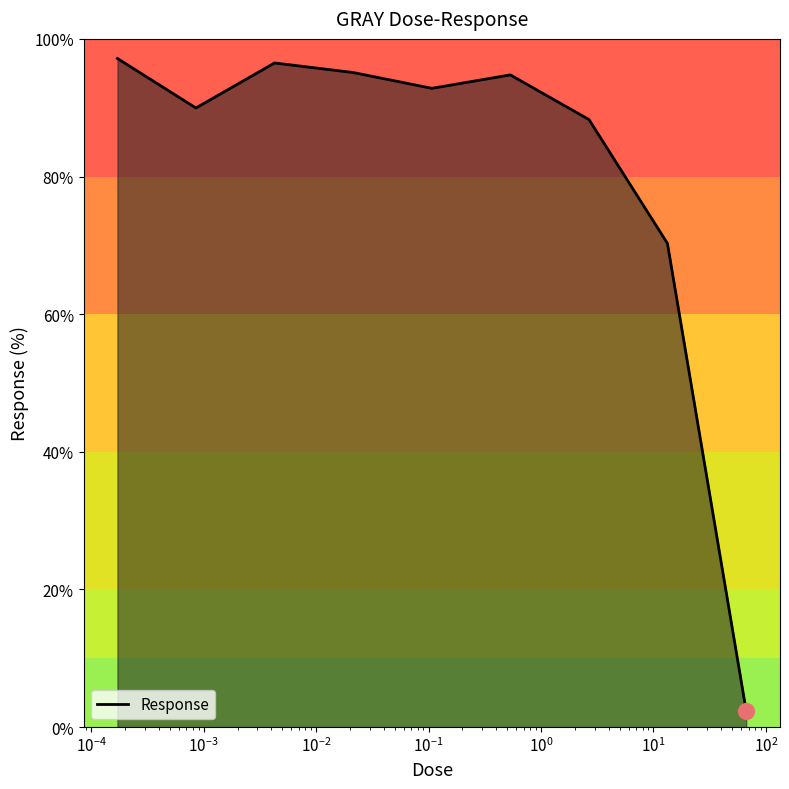

What is the difference between the maximum and minimum values?

94.8